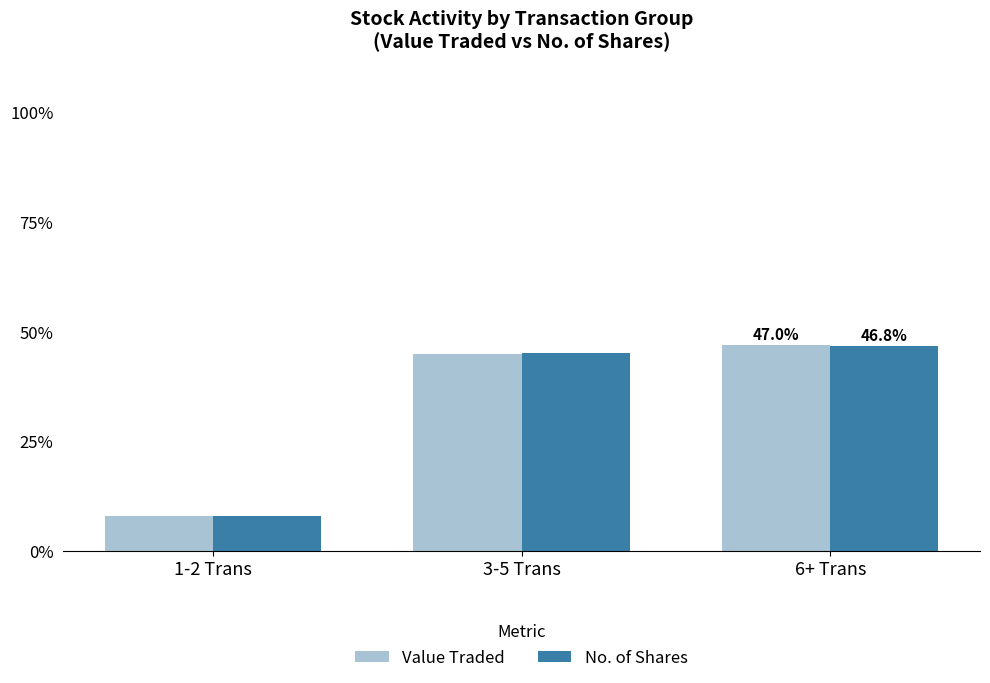

How many categories are shown in the chart?

3